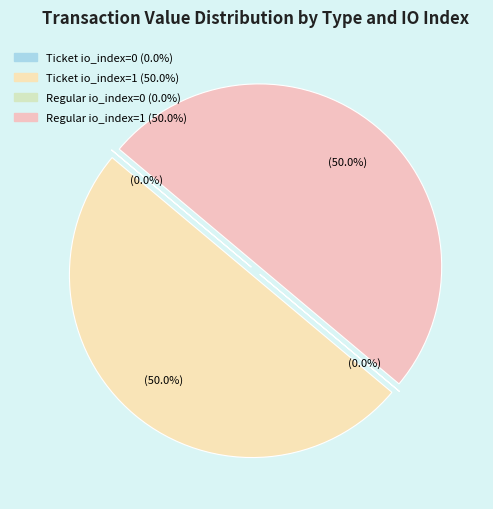

Count the number of slices in the pie.

4